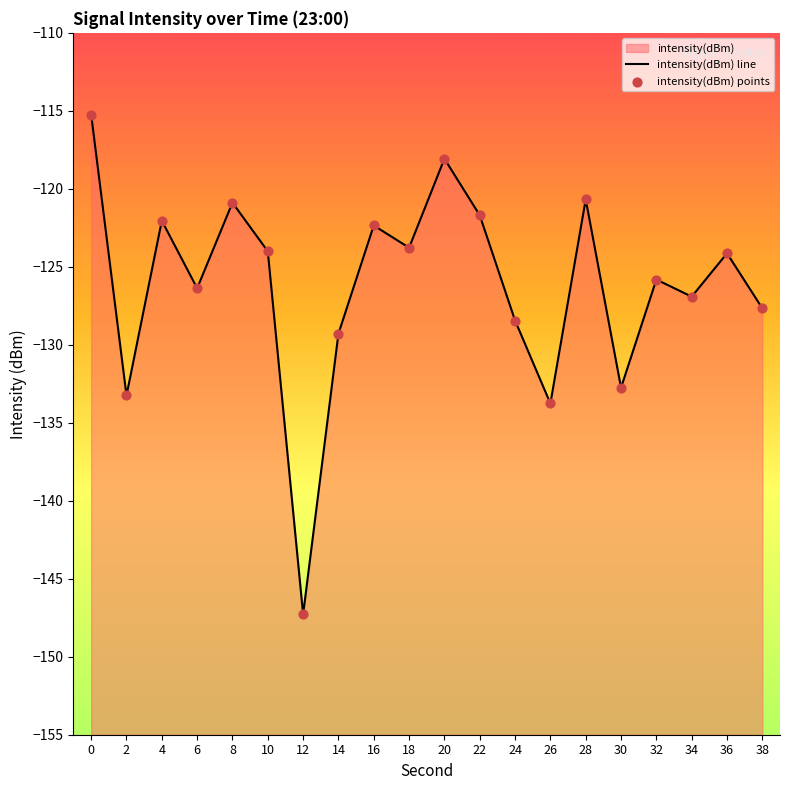

Which series reaches the minimum Y coordinate?

intensity(dBm) line